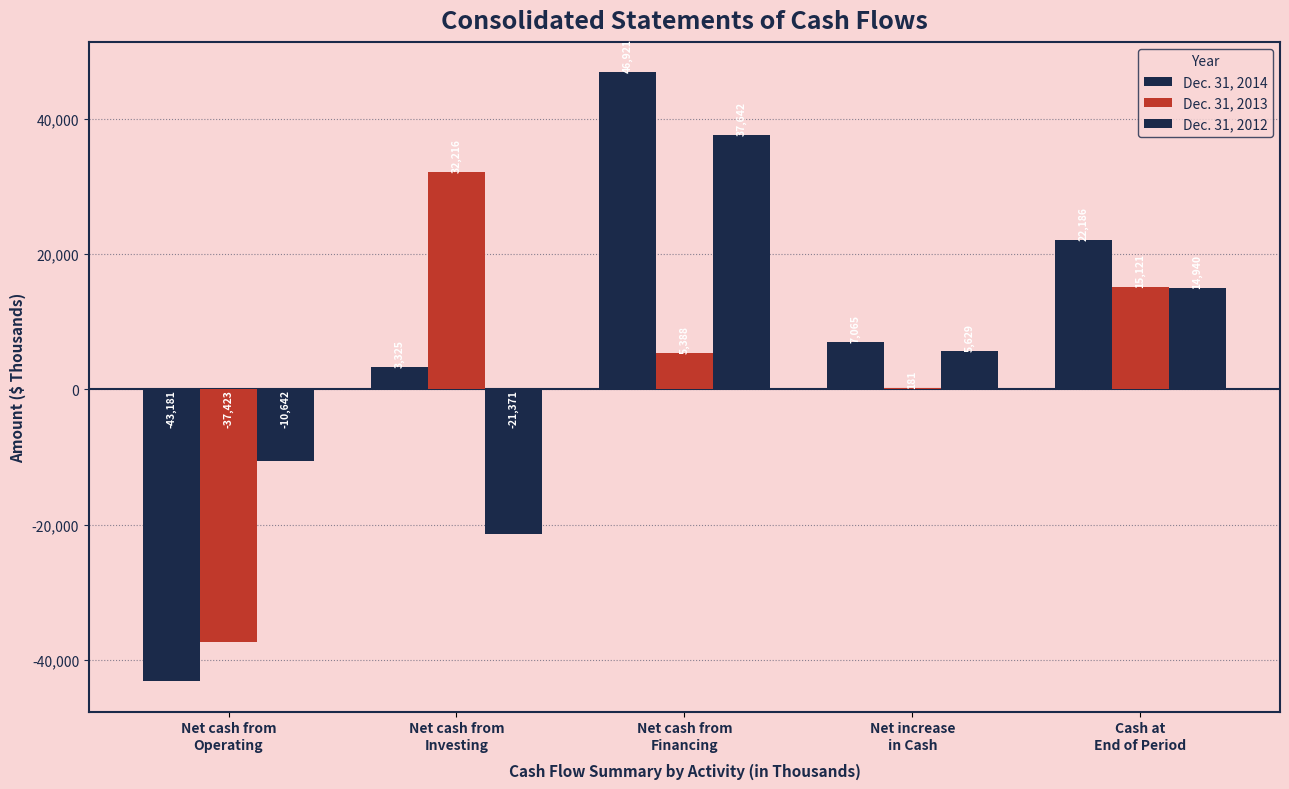

Which series has the largest range (max minus min)?

Dec. 31, 2014